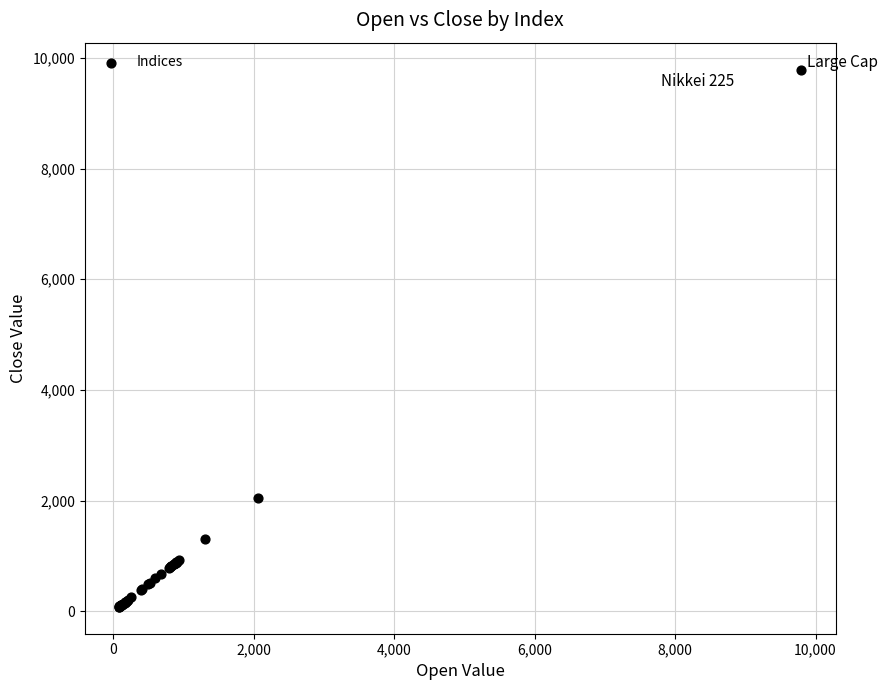

What Y value in the scatter plot is closest to 4934?

2047.1